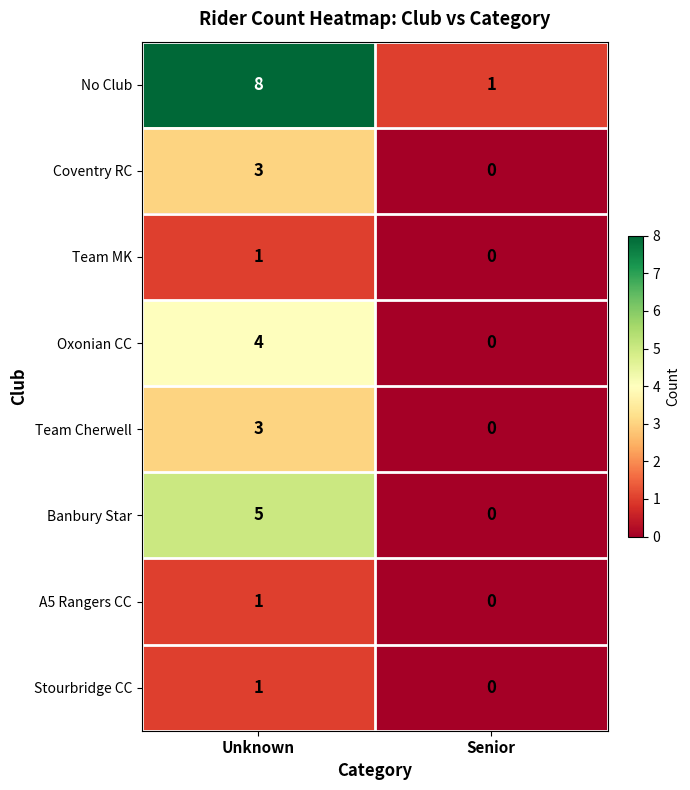

What is the sum of the Banbury Star values at Unknown and Senior?

5